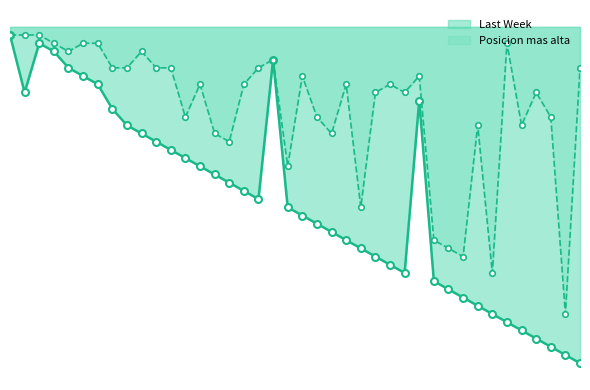

The Posicion mas alta line series shows 18 at 15. True or false?

False